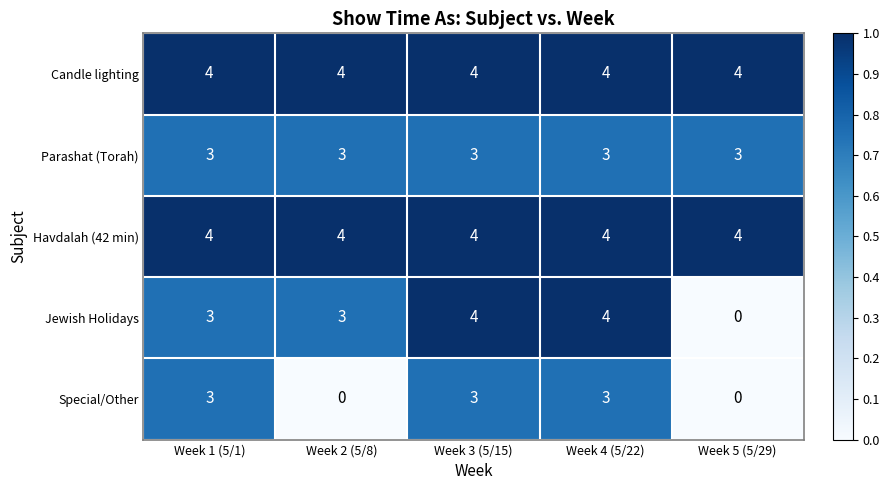

At how many categories does at least one series exceed 3?

5